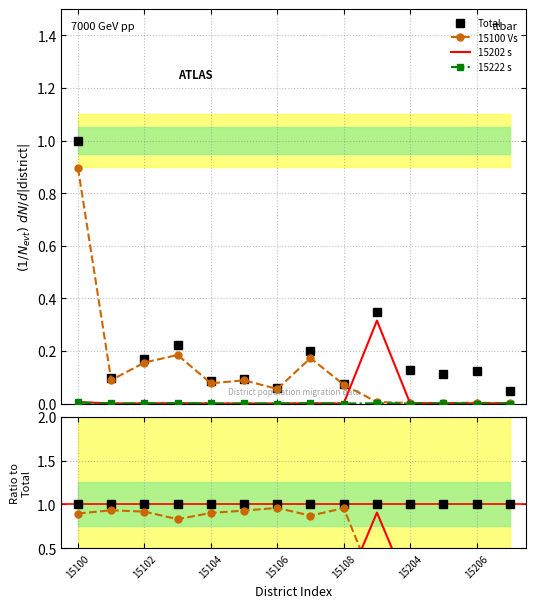

At 15102, list the series in order from smallest to largest.

15222 s, 15202 s, 15100 Vs, Total